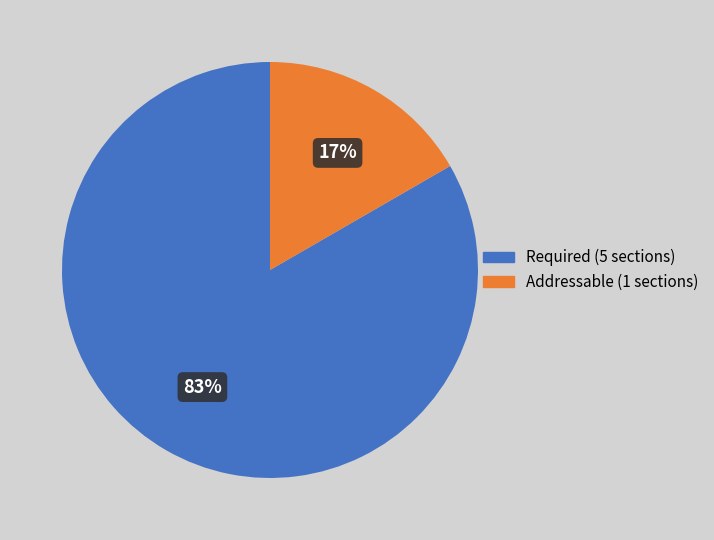

Is the sum of Required and Addressable greater than half?

Yes